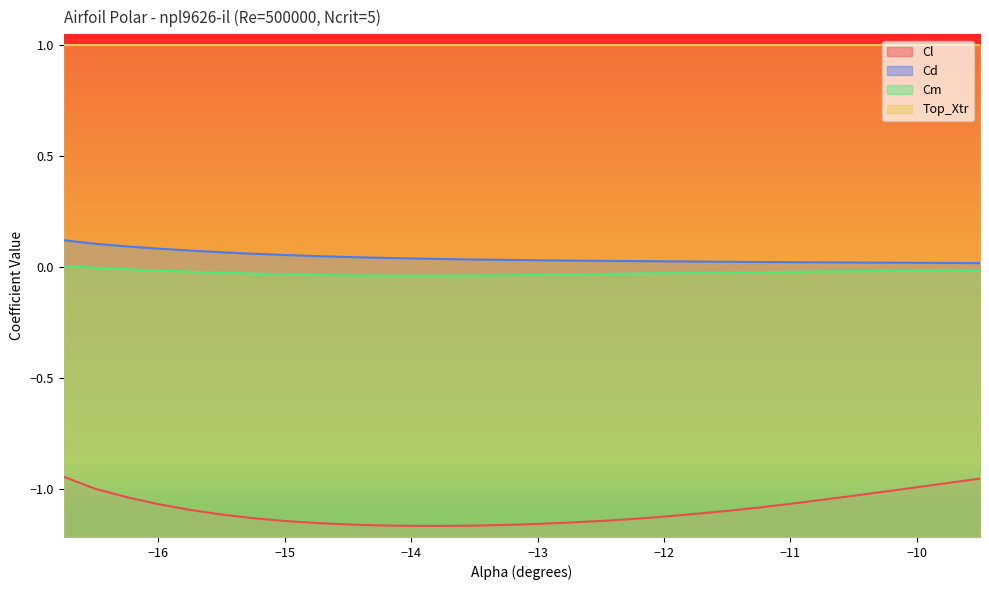

Which category has the lowest value in the Cd series?

-9.5